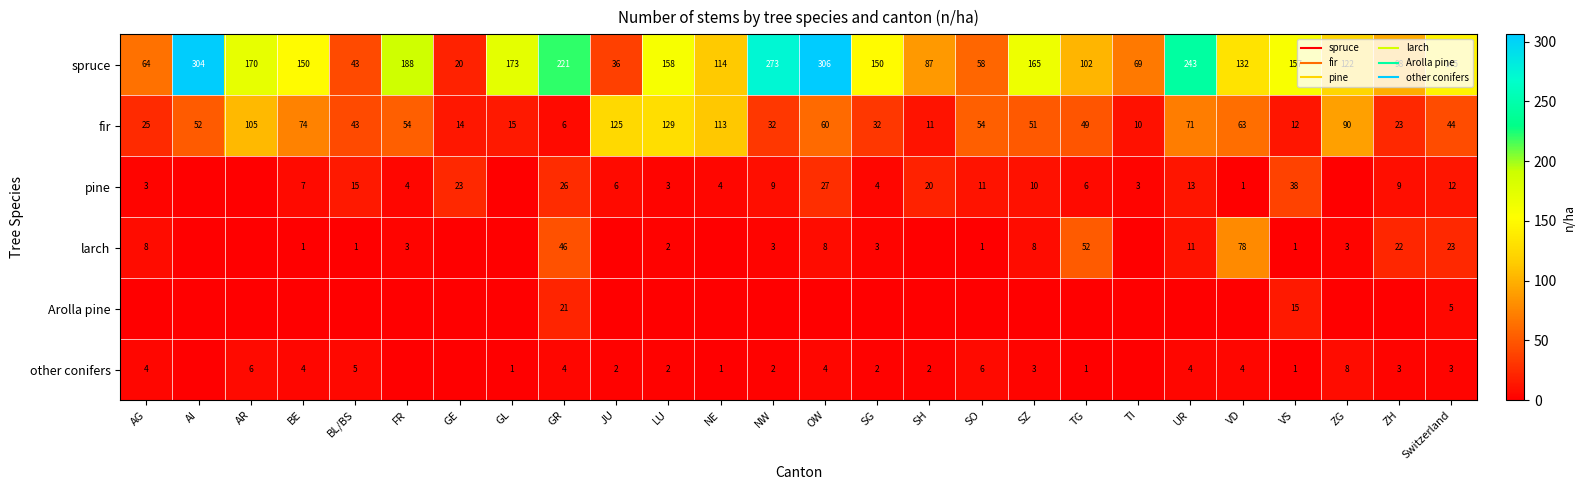

At which label does Arolla pine reach its minimum?

AG